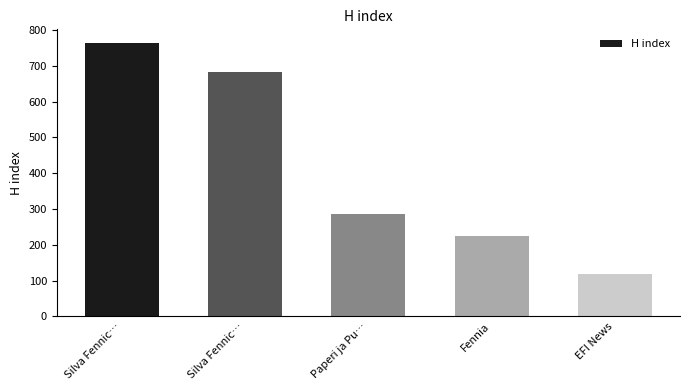

How many values are below 287?

2